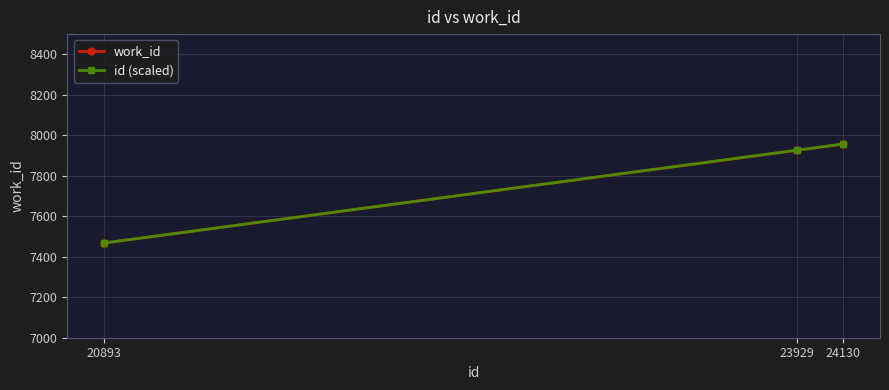

Reading left to right, list all the values displayed in this chart.

work_id: 7468.0	7926.0	7957.0
id (scaled): 7468.0	7926.6	7957.0